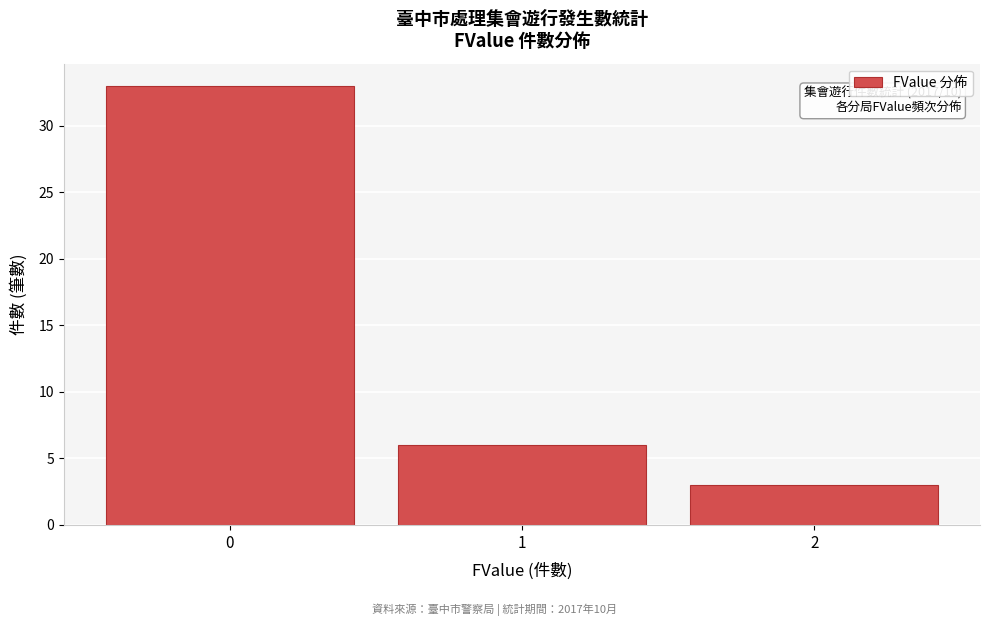

Reading left to right, what are all the values shown in this chart?

0=33	1=6	2=3